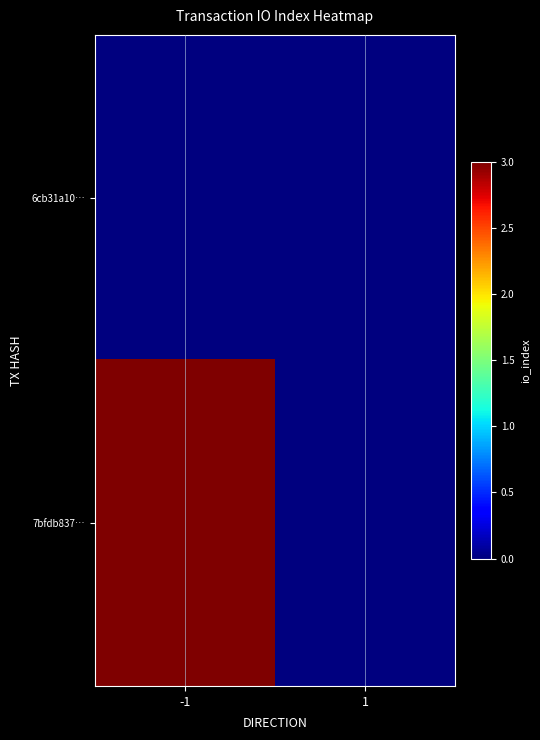

At -1, list the series in order from largest to smallest.

7bfdb837…, 6cb31a10…